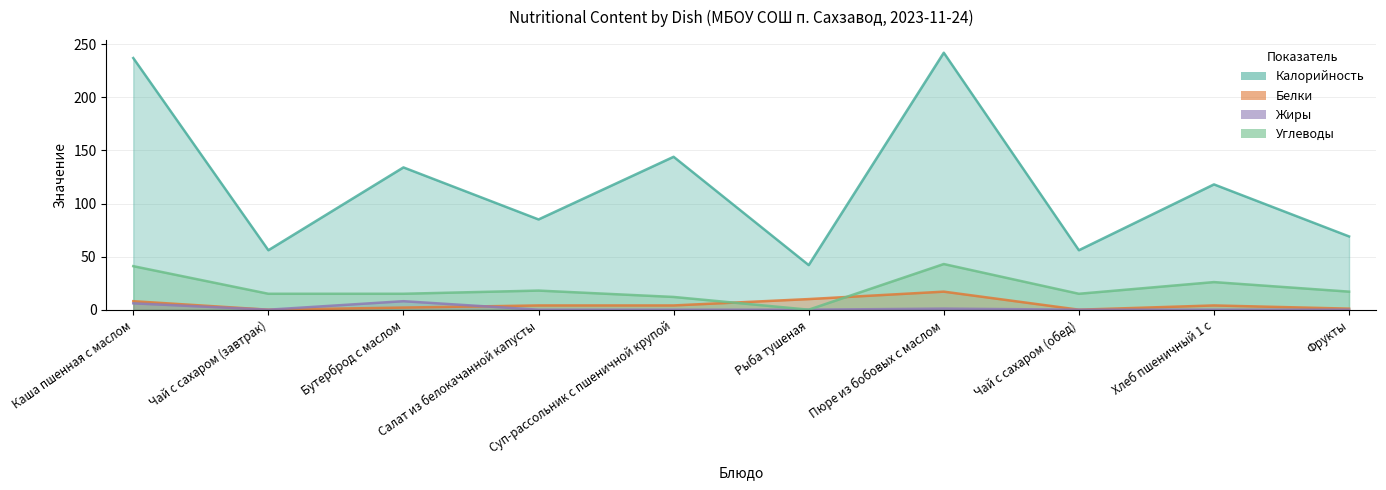

Where does the Калорийность series first go above 118?

Каша пшенная с маслом